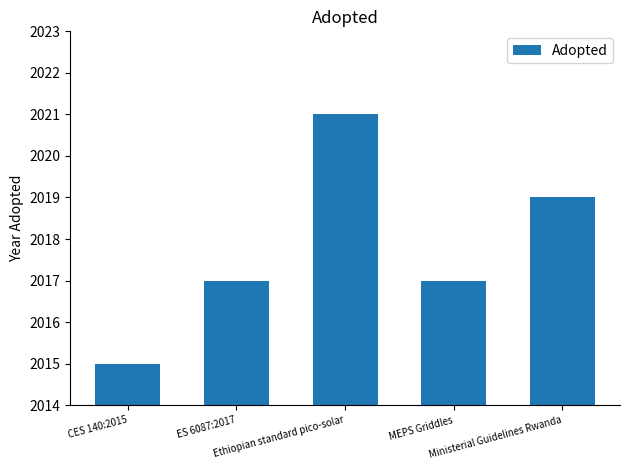

True or false: the data shows 2017 at ES 6087:2017.

True